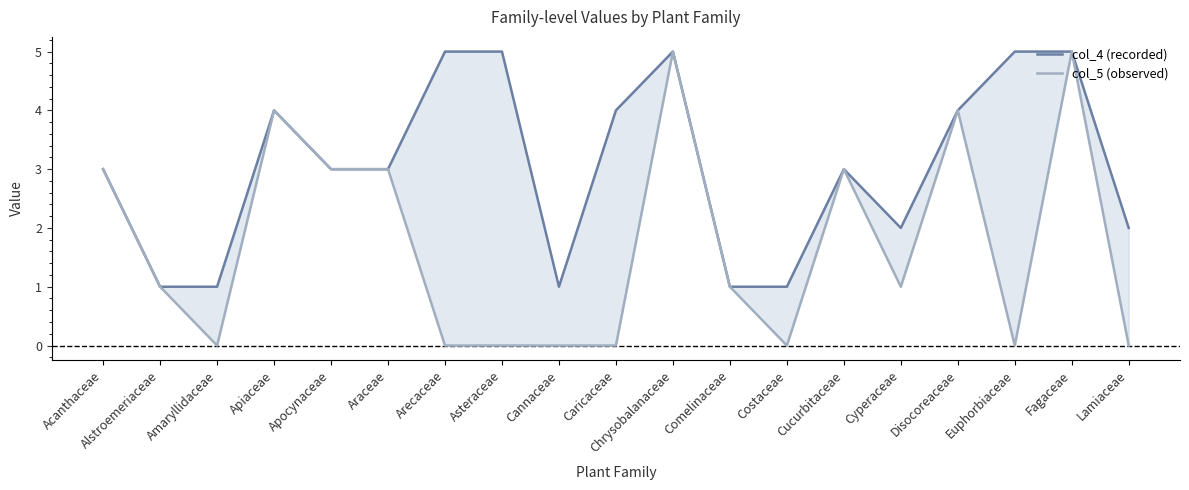

At how many categories does at least one series exceed 2?

12